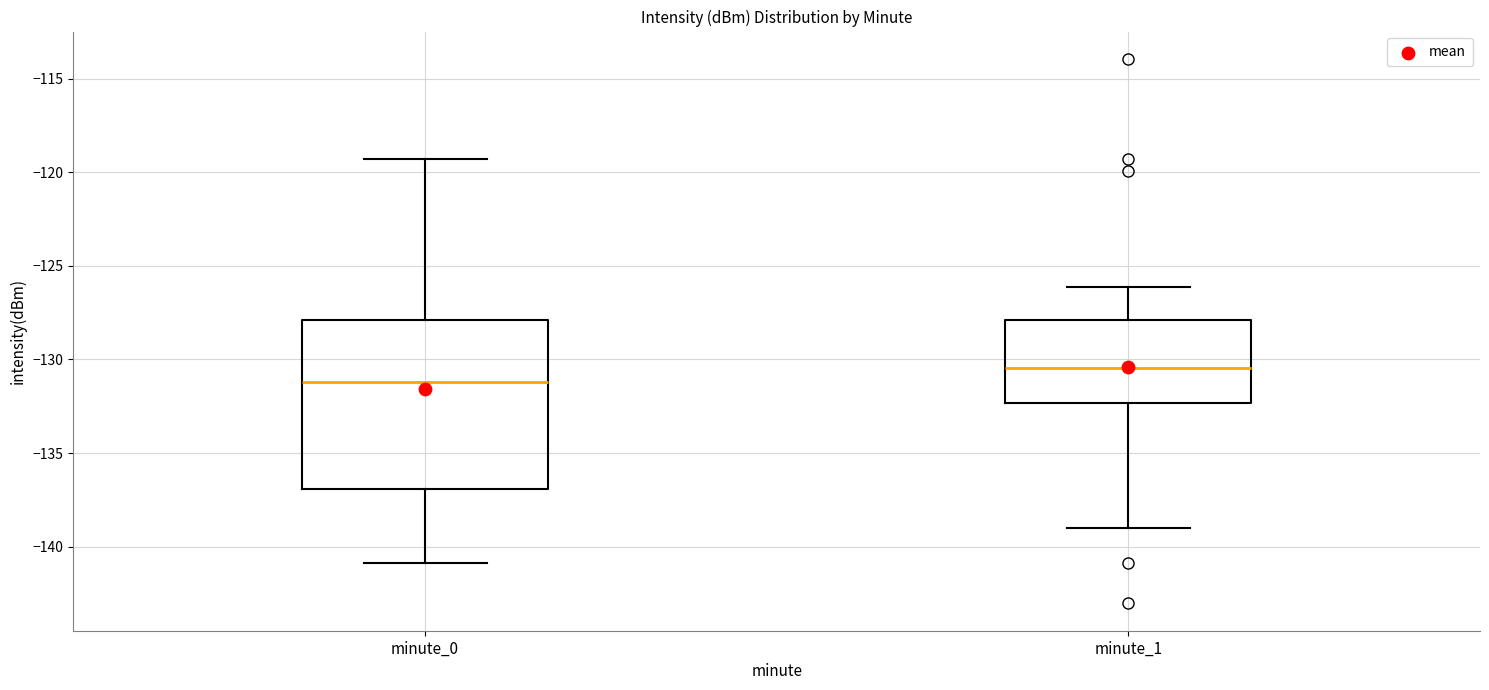

Reading left to right, read every box against the y-axis: the position of its median line, the range the box covers, and the ends of its whiskers. The values are not printed on the chart, so give them approximately, as read against the axis.

minute_0: median -131.0, box -137.0 to -128.0, whiskers -141.0 to -119.5
minute_1: median -130.5, box -132.5 to -128.0, whiskers -139.0 to -126.0